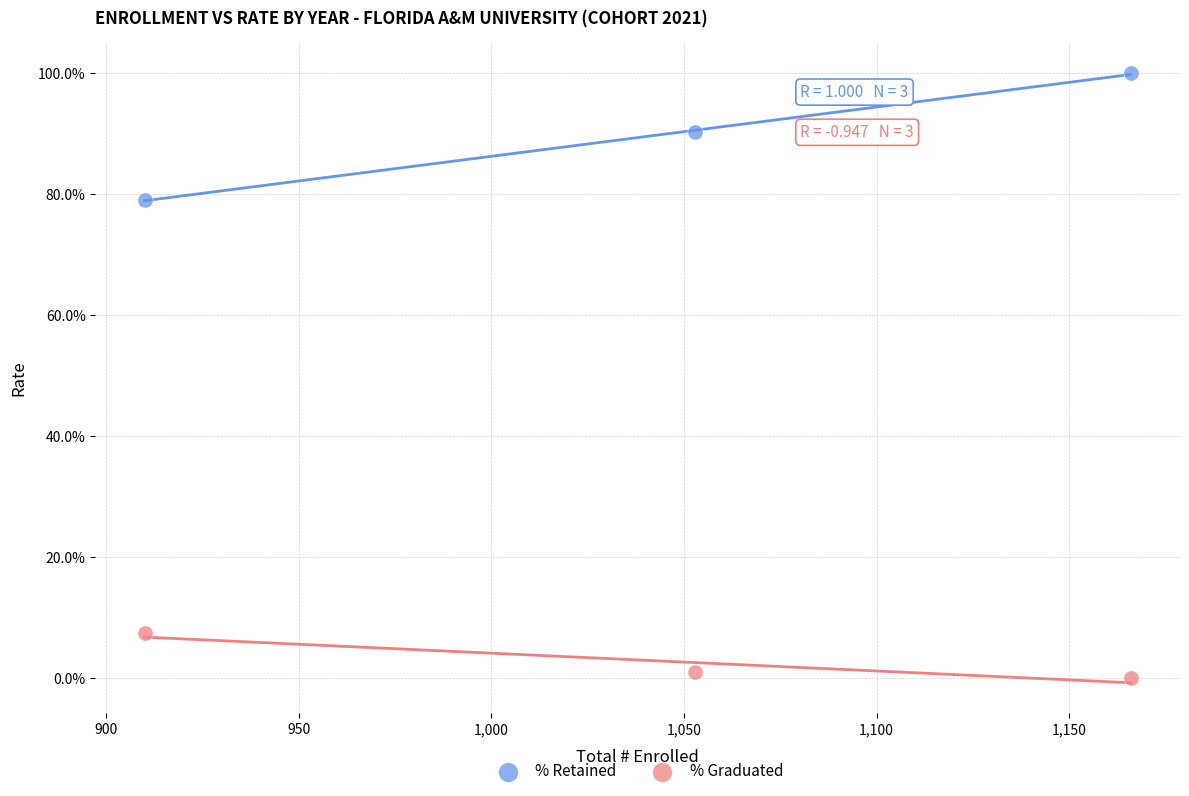

Which series has the largest Y range (max minus min)?

% Retained